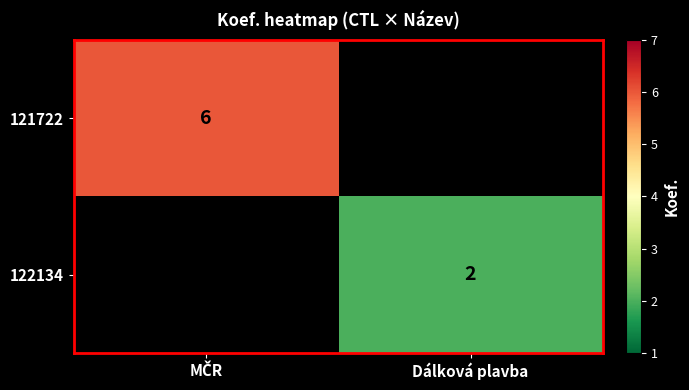

At which category is the sum across all series the highest?

MČR